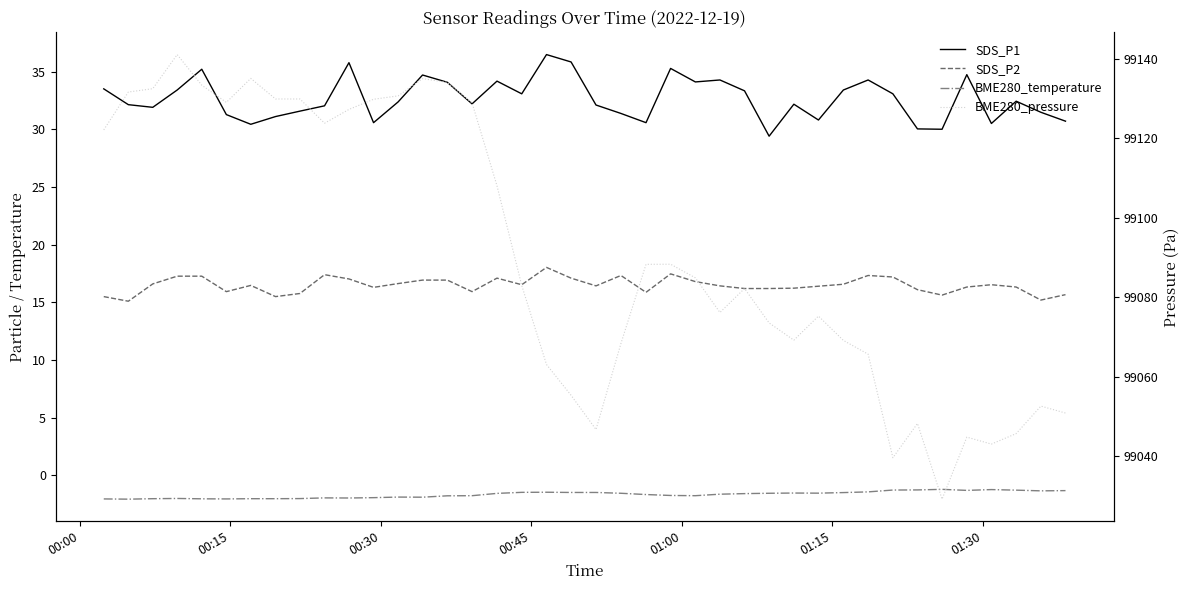

How many data points in BME280_pressure are less than 99084?

20